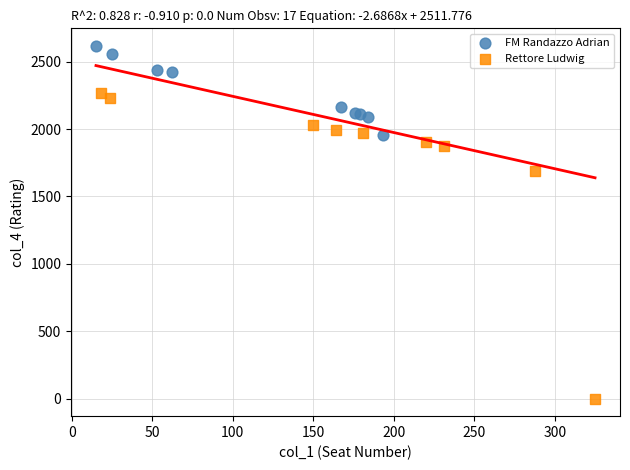

What are all the series names shown in the legend?

FM Randazzo Adrian, Rettore Ludwig